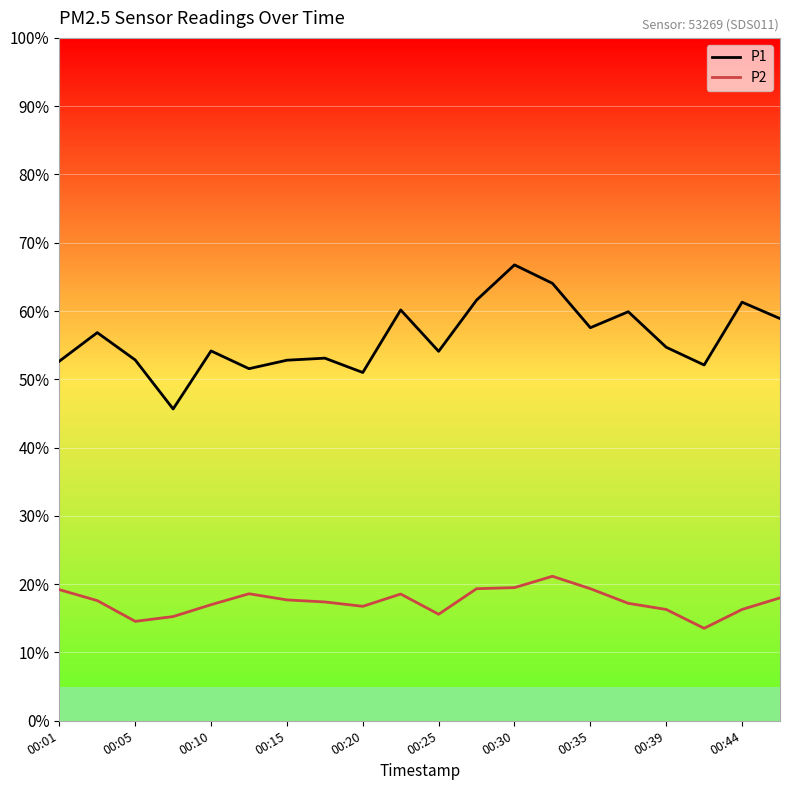

Which series has the widest spread of values?

P1